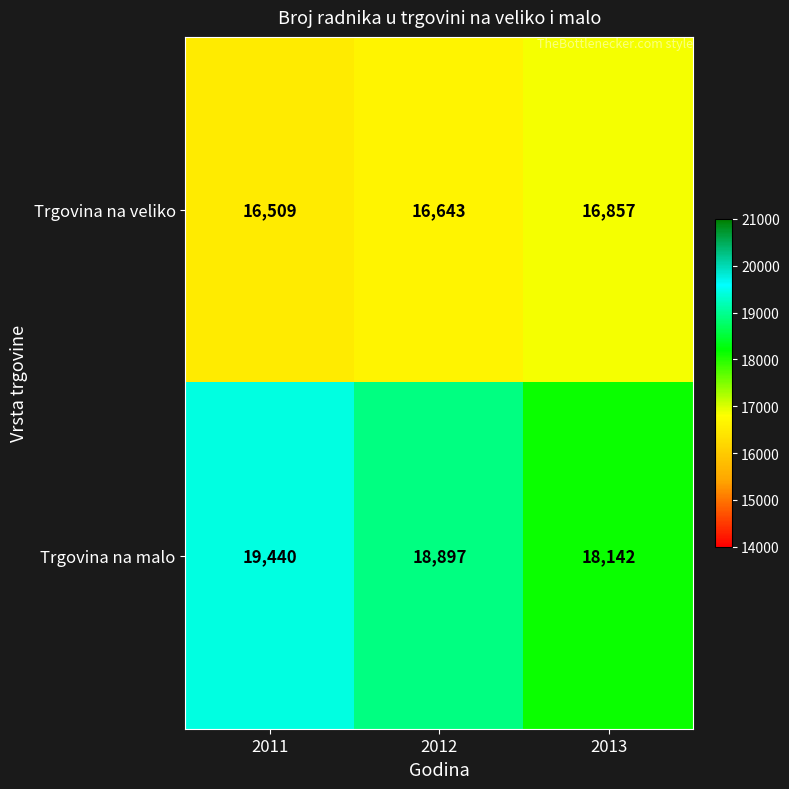

List the series in order of their peak value, lowest first.

Trgovina na veliko, Trgovina na malo